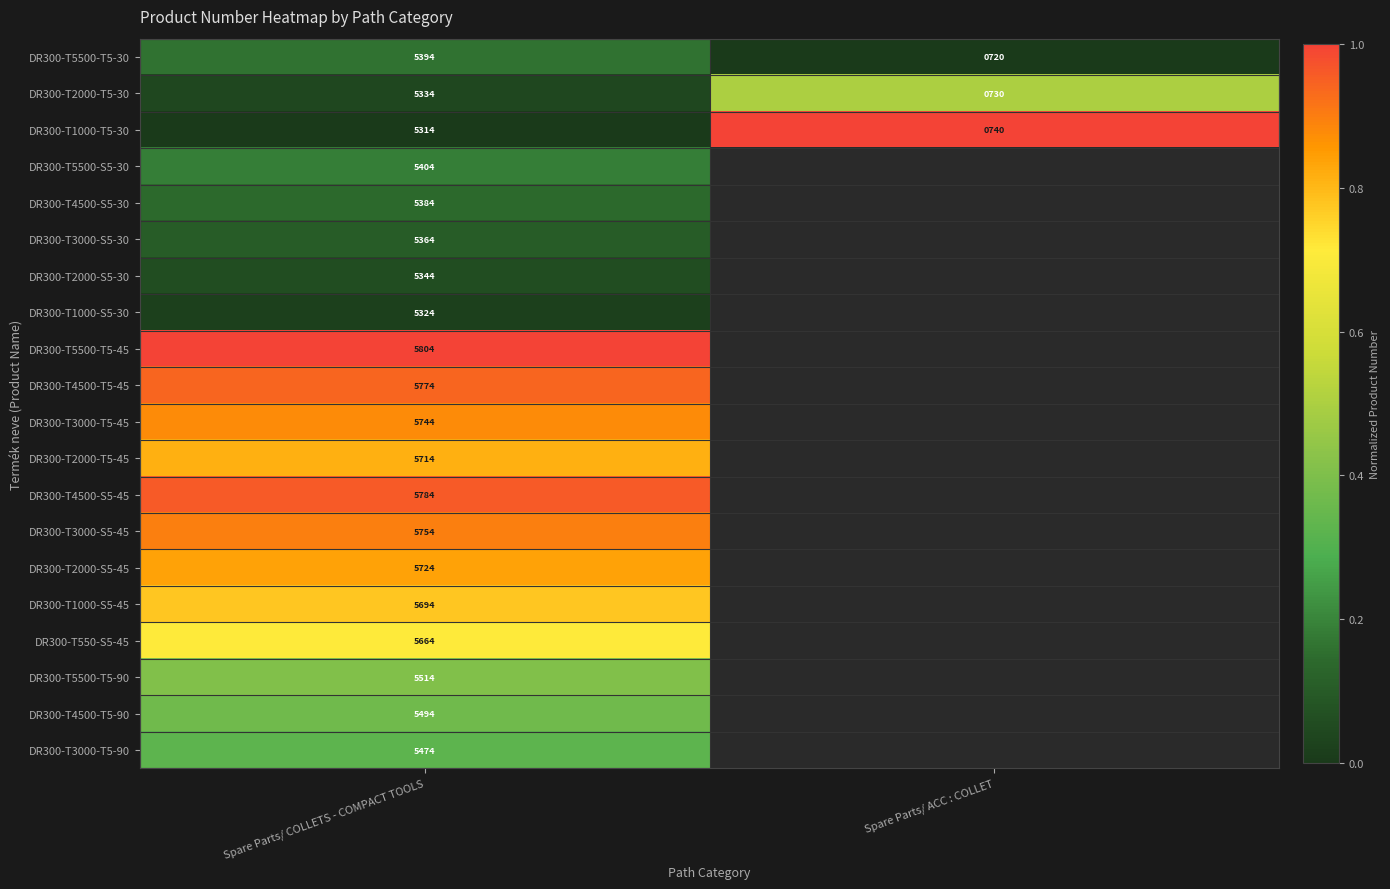

Rank the categories by DR300-T2000-T5-30 value from highest to lowest.

Spare Parts/ COLLETS - COMPACT TOOLS, Spare Parts/ ACC : COLLET